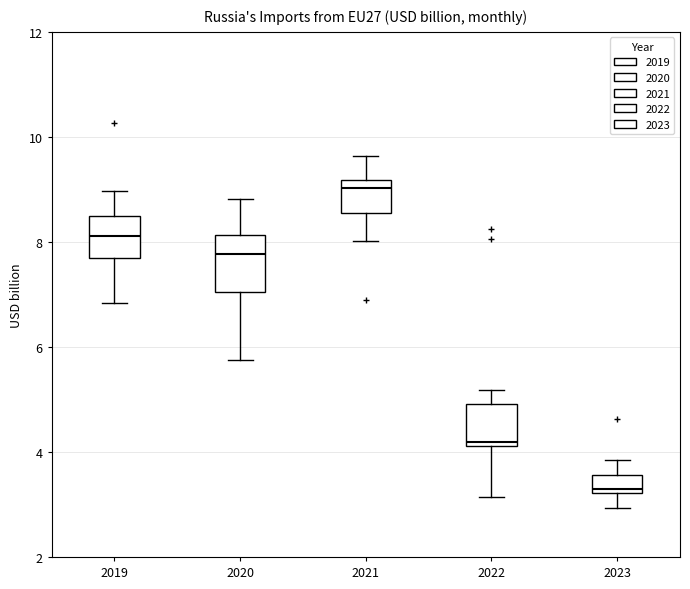

Reading left to right, read every box against the y-axis: the position of its median line, the range the box covers, and the ends of its whiskers. The values are not printed on the chart, so give them approximately, as read against the axis.

2019: median 8.2, box 7.8 to 8.6, whiskers 6.8 to 9.0
2020: median 7.8, box 7.0 to 8.2, whiskers 5.8 to 8.8
2021: median 9.0, box 8.6 to 9.2, whiskers 8.0 to 9.6
2022: median 4.2 (just above the box's lower edge), box 4.2 to 5.0, whiskers 3.2 to 5.2
2023: median 3.2 (just above the box's lower edge), box 3.2 to 3.6, whiskers 3.0 to 3.8